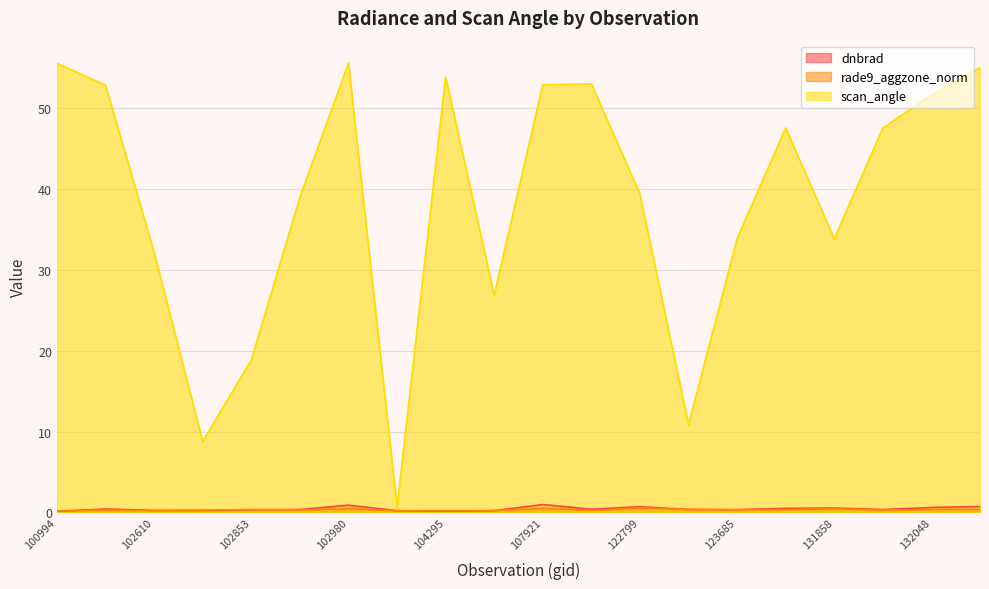

Where do rade9_aggzone_norm and dnbrad first cross each other?

100994 and 102482